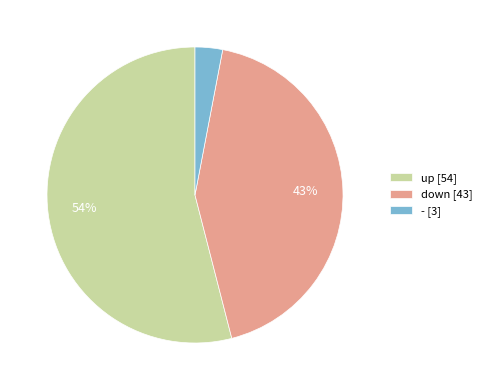

True or false: up accounts for 54% of the total.

True